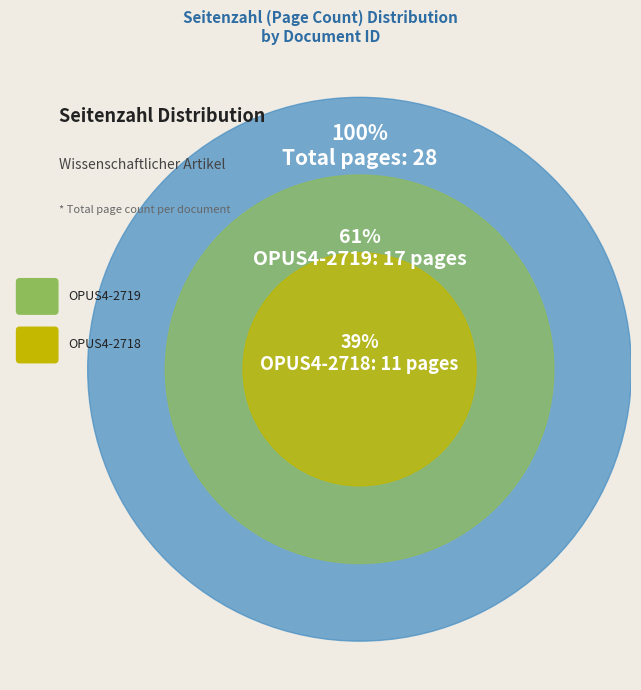

Does OPUS4-2719 represent more than half of the total?

Yes